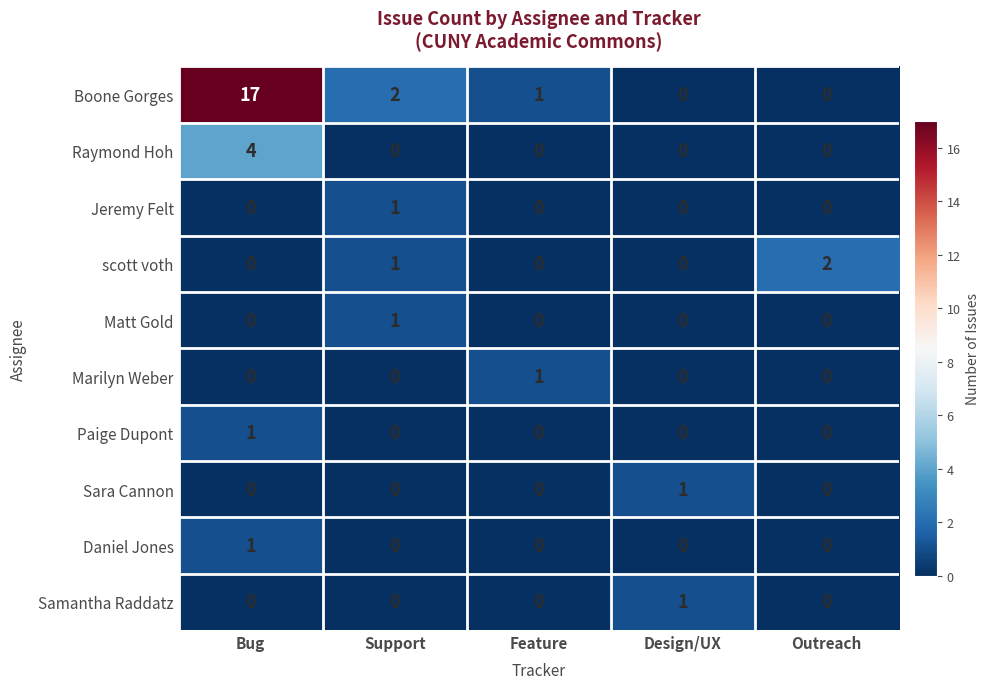

True or false: scott voth has a value of 1 at Bug.

False